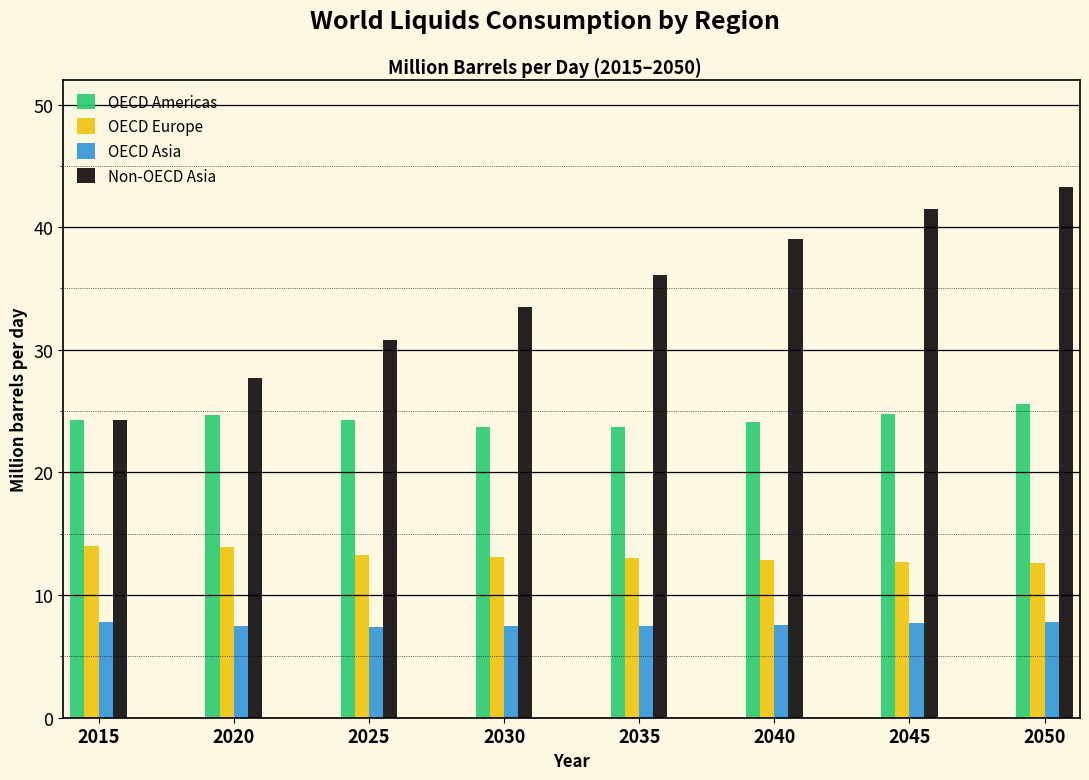

Read the Non-OECD Asia value at 2045.

41.5